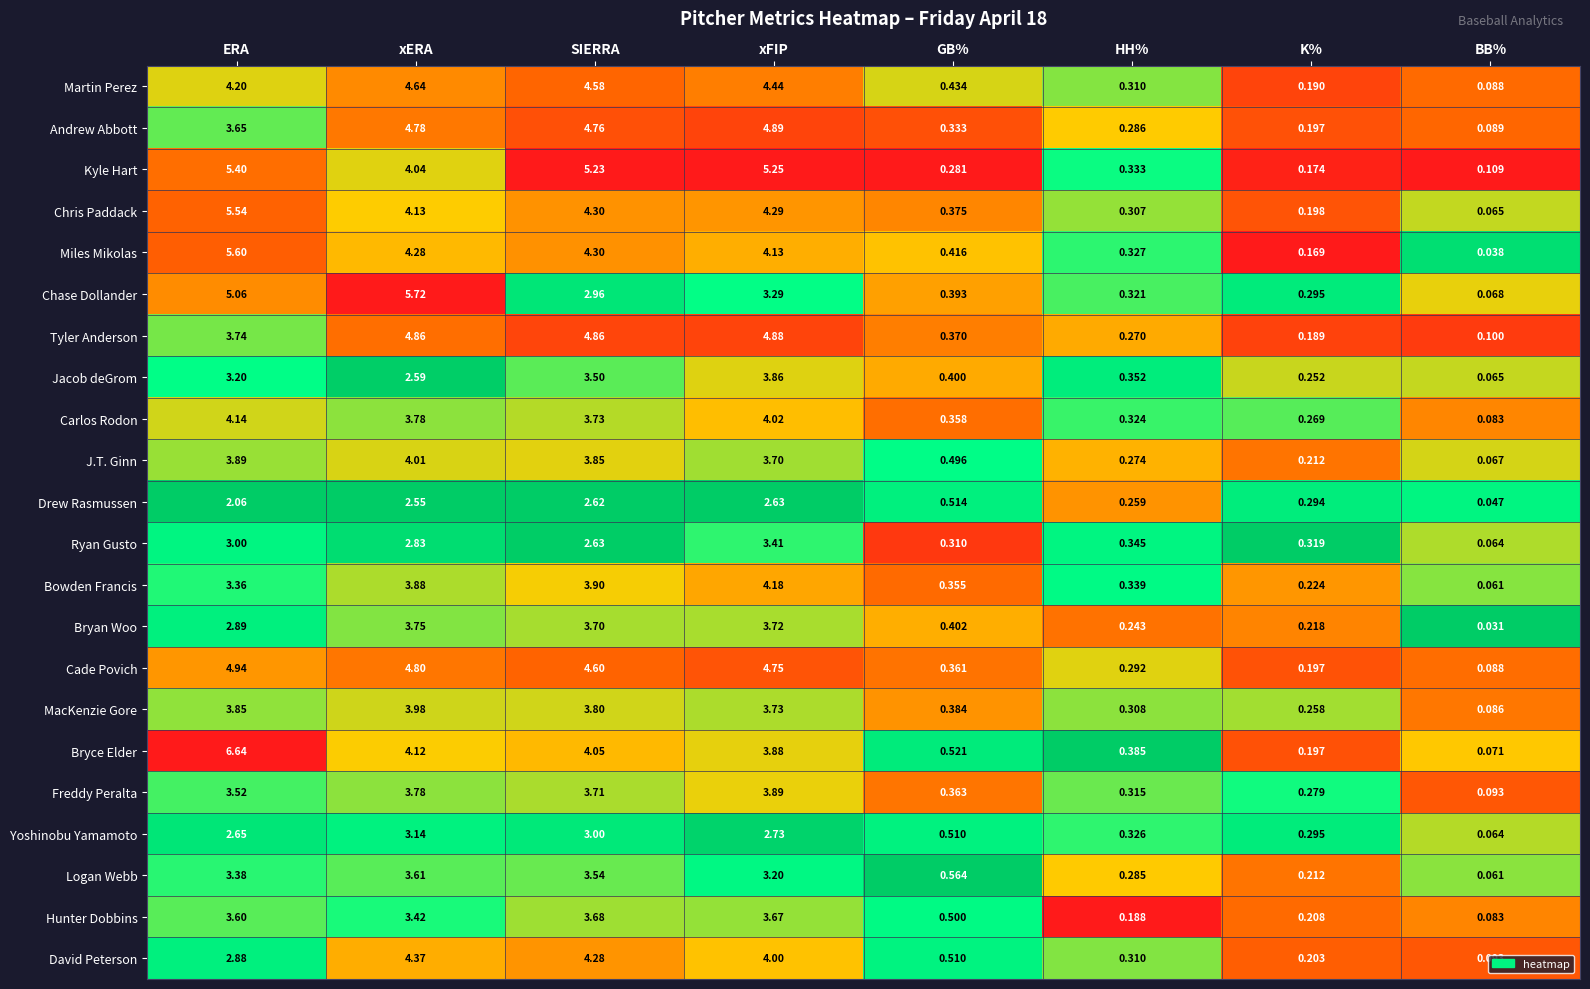

Is the value of Miles Mikolas at xERA greater than the value of Bryce Elder at BB%?

Yes